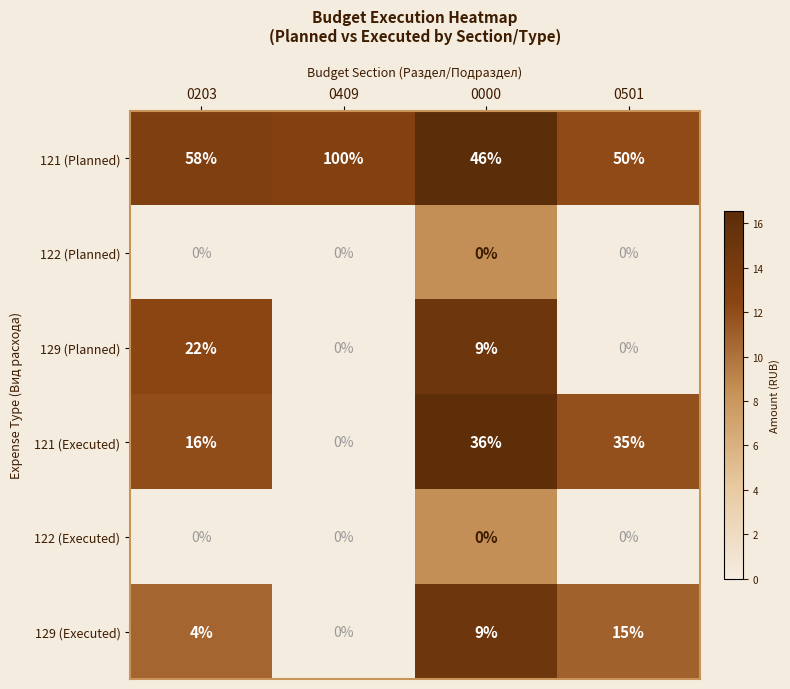

List the labels in order of 129 (Executed) value, smallest first.

0409, 0203, 0000, 0501